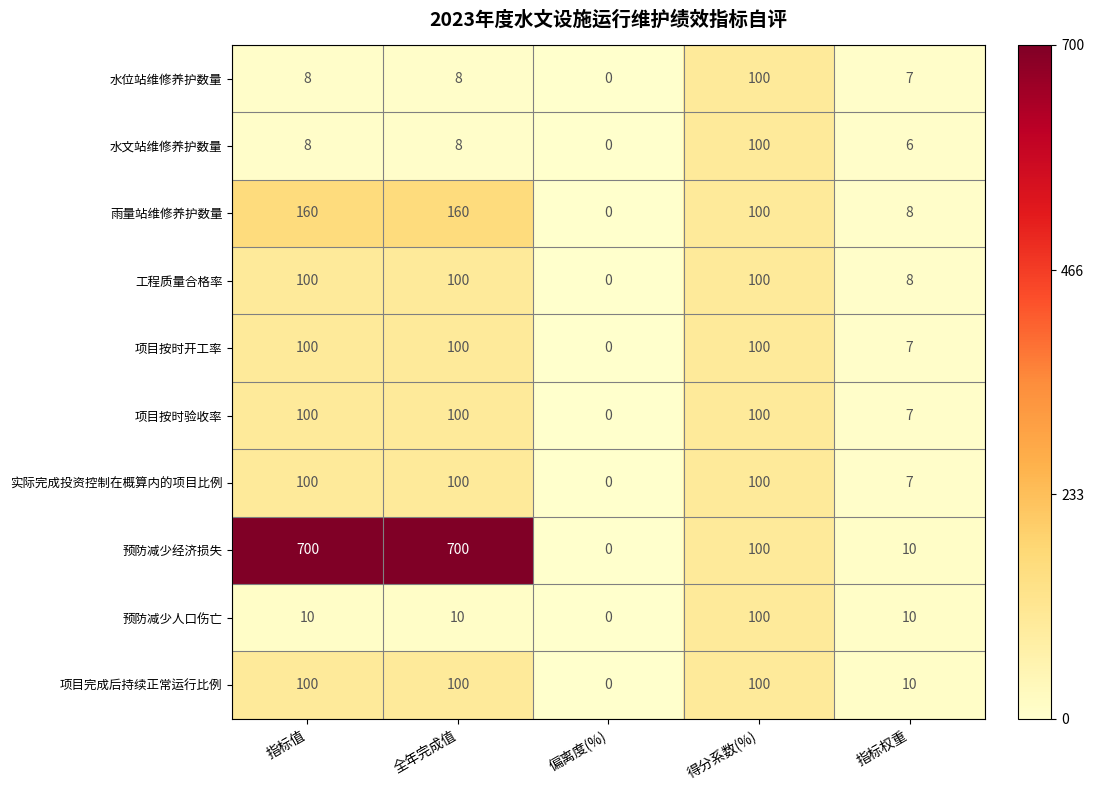

How many data points does each series have?

5